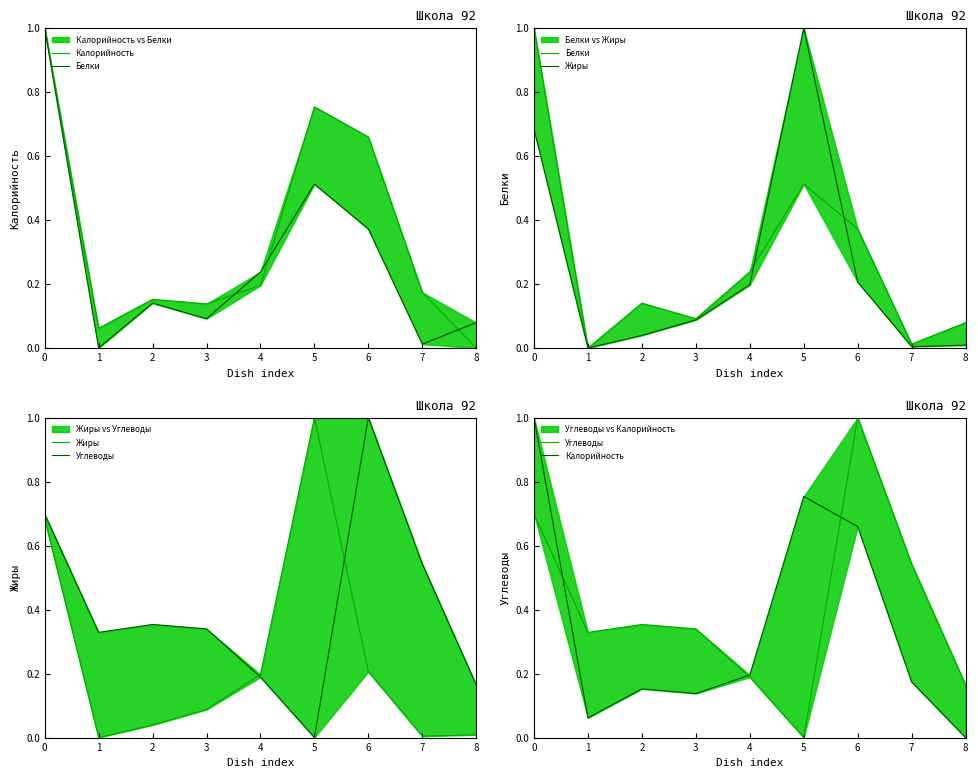

How many interior local valleys does the Жиры series have?

2